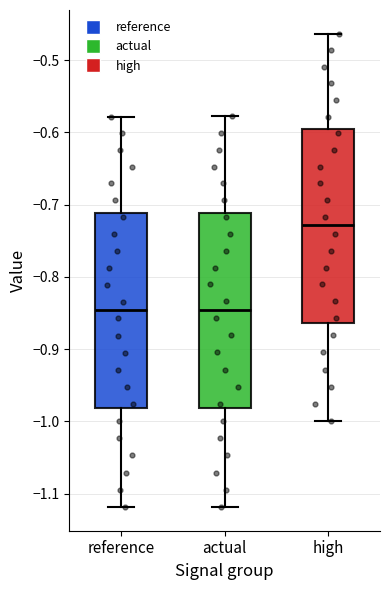

Reading left to right, transcribe this box plot: for each box, give where its median line is, the range the box spans, and where its two whiskers end, as read against the y-axis. The values are not printed on the chart, so give them approximately, as read against the axis.

reference: median -0.85, box -0.98 to -0.71, whiskers -1.12 to -0.58
actual: median -0.85, box -0.98 to -0.71, whiskers -1.12 to -0.58
high: median -0.73, box -0.86 to -0.60, whiskers -1.00 to -0.46